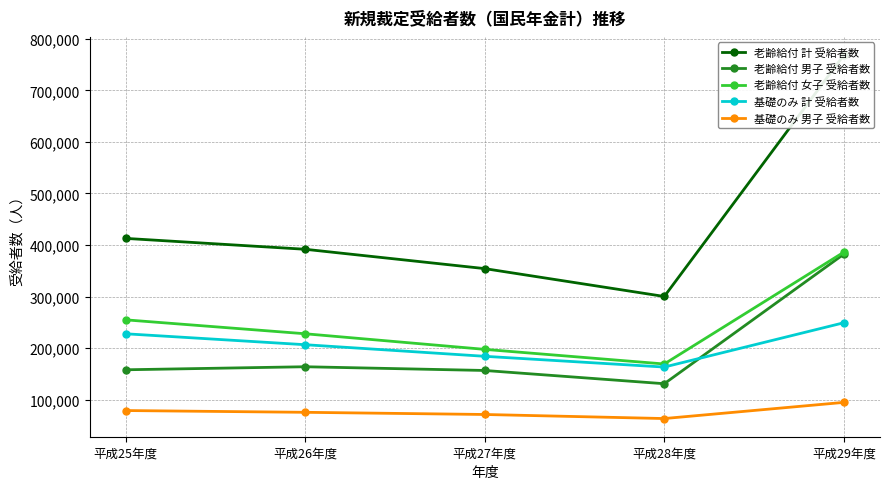

What is the label of the 1st point from the left?

平成25年度